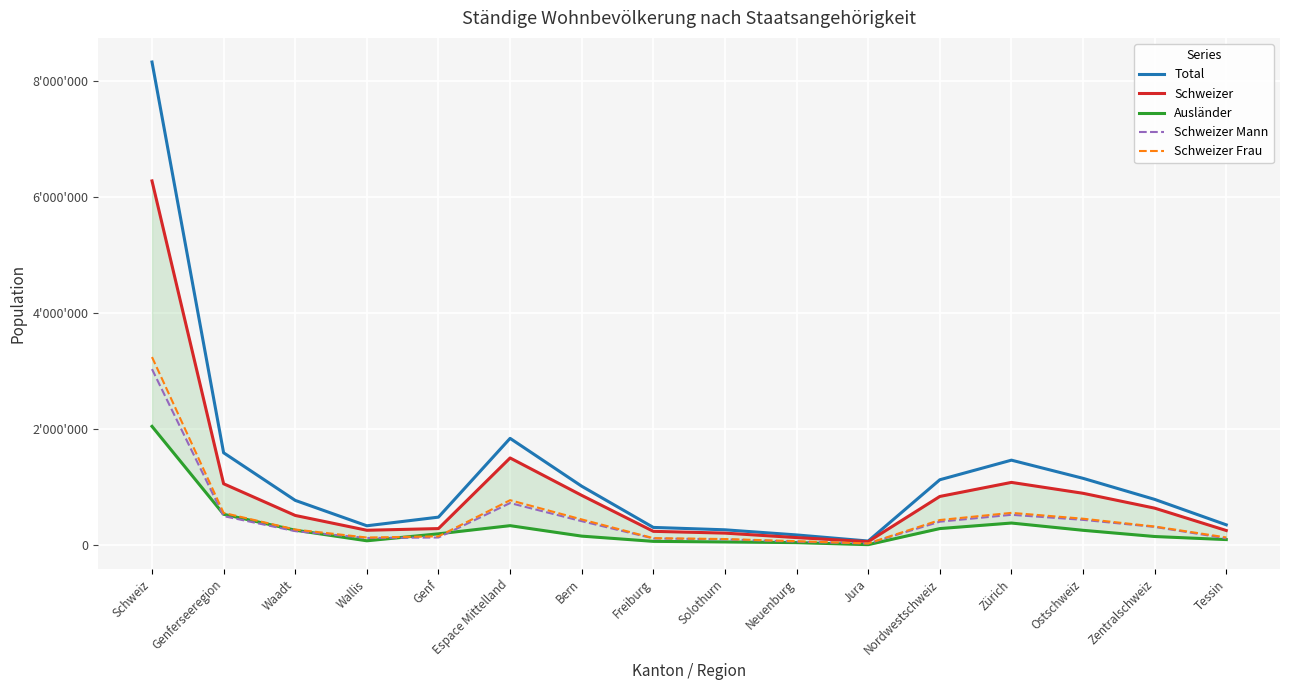

At which label is Total closest to 4199954?

Espace Mittelland